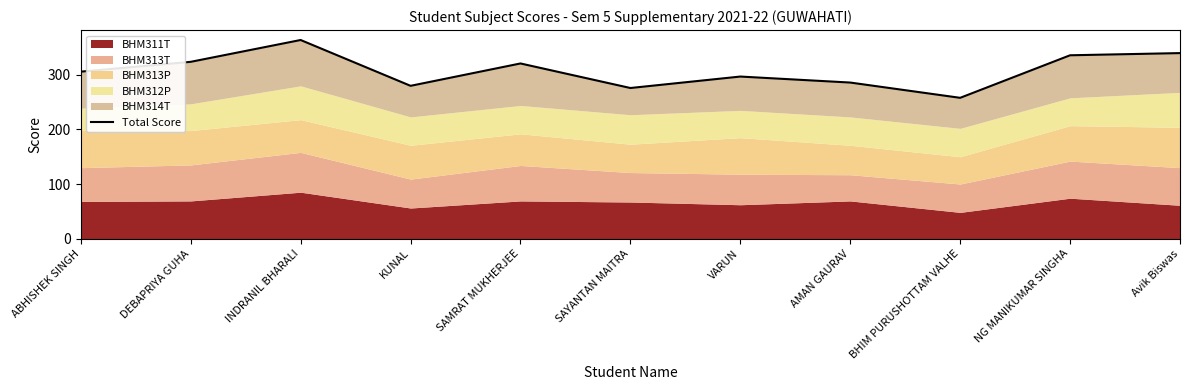

Reading left to right, what are all the values shown in this chart?

306	324	364	280	321	276	297	286	258	336	340